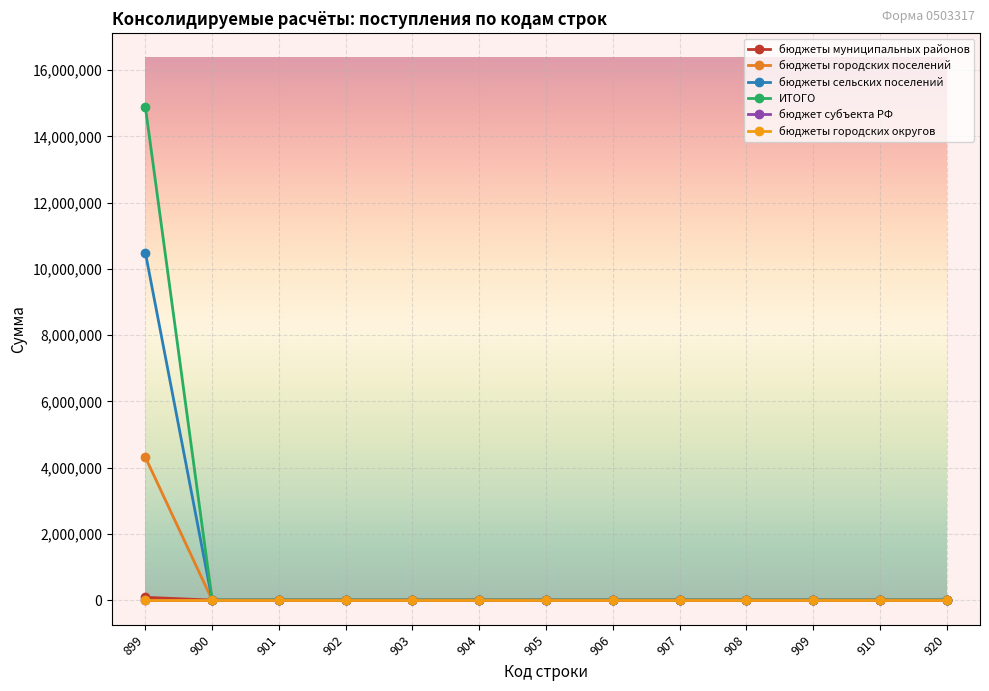

Does the chart display data point markers on the line(s)?

Yes